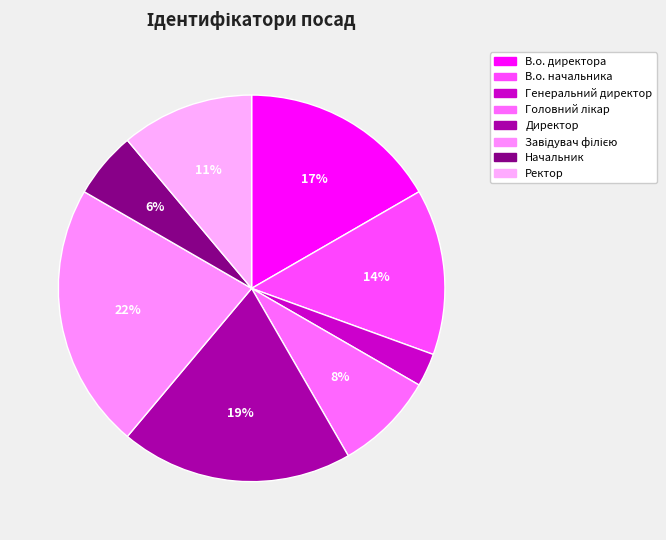

What percentage is the В.о. начальника slice, to the nearest percent?

14%